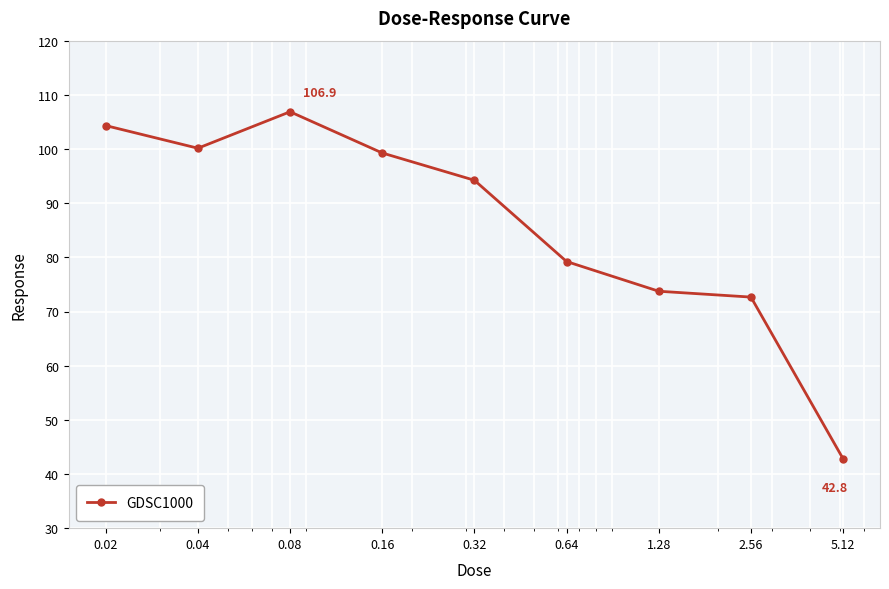

True or false: there are more than 0 points higher than both neighbors.

True